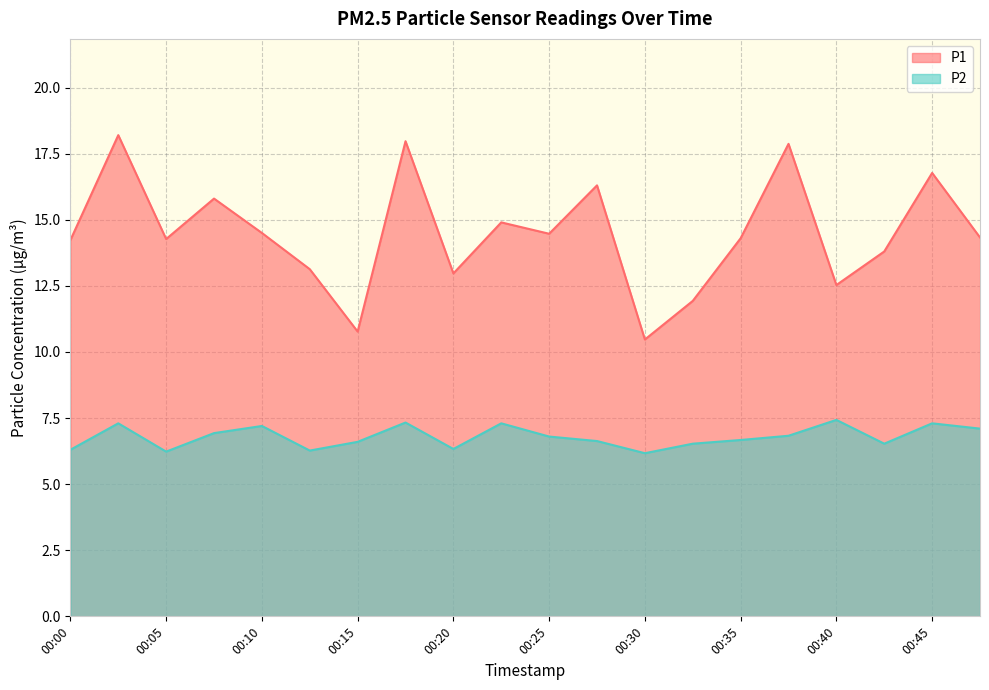

What is the total value across all series at 00:20?

19.3